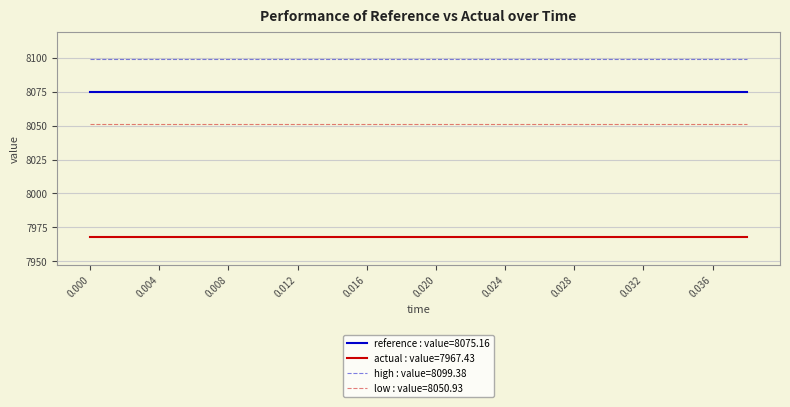

What is the maximum value for high : value=8099.38?

8099.4